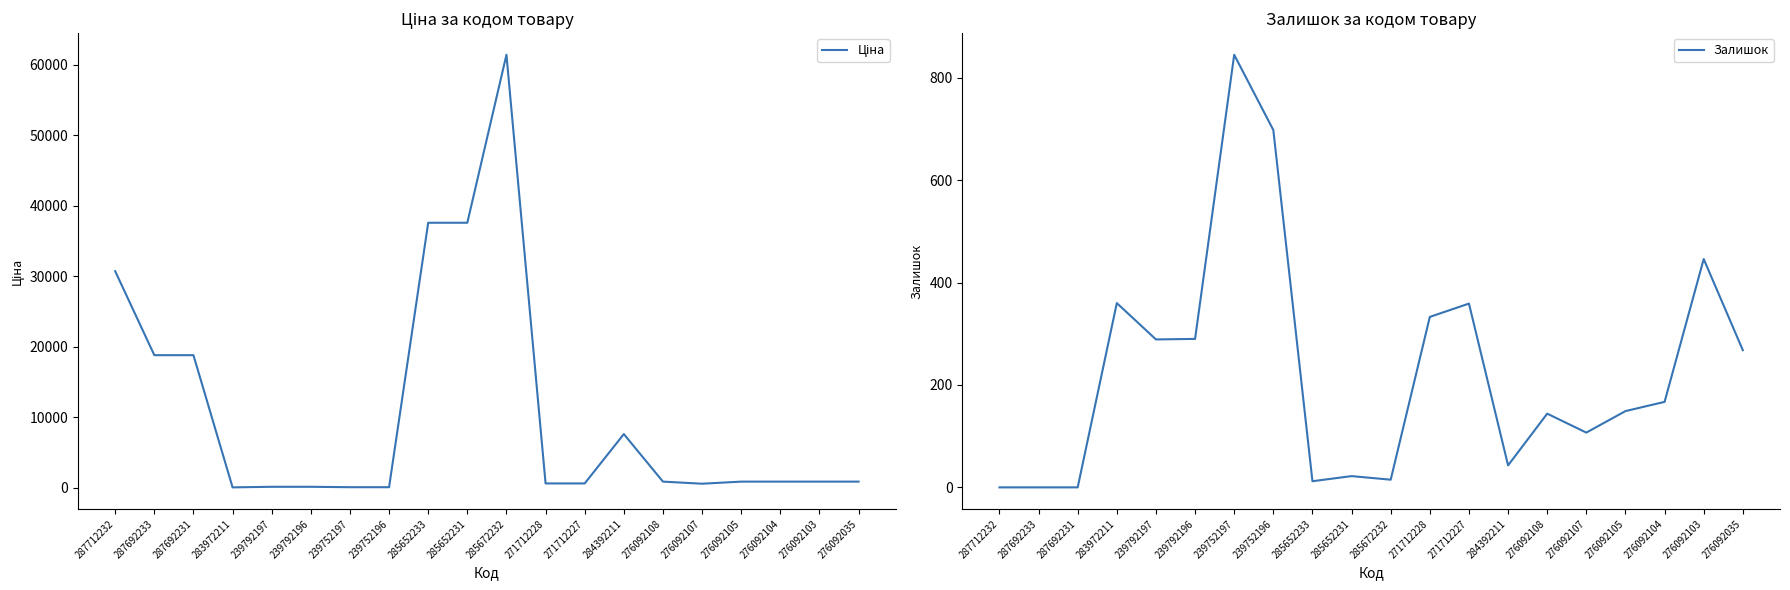

Is it true that Ціна equals 7596.5 at 284392211?

True